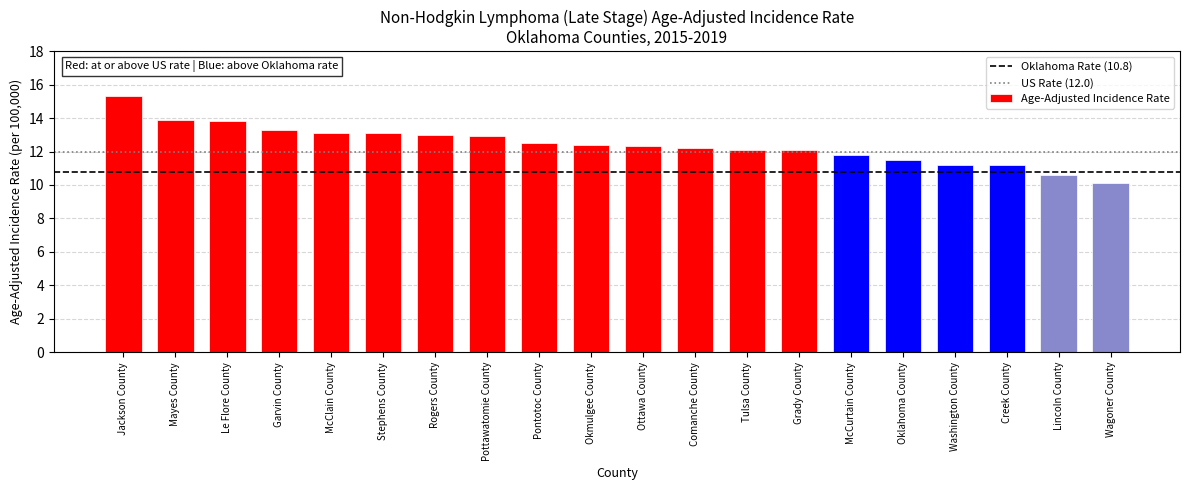

Approximately how many times larger is the value at McCurtain County compared to Mayes County?

0.8